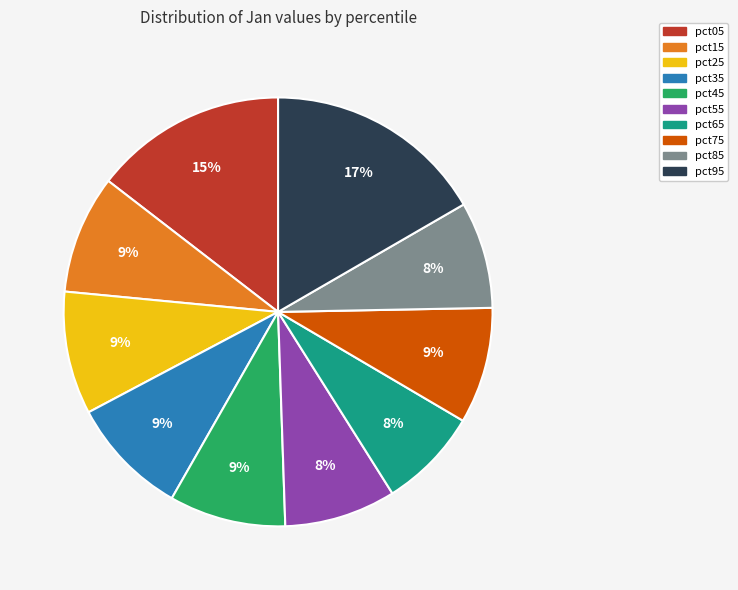

What is the largest slice in the pie chart?

pct95